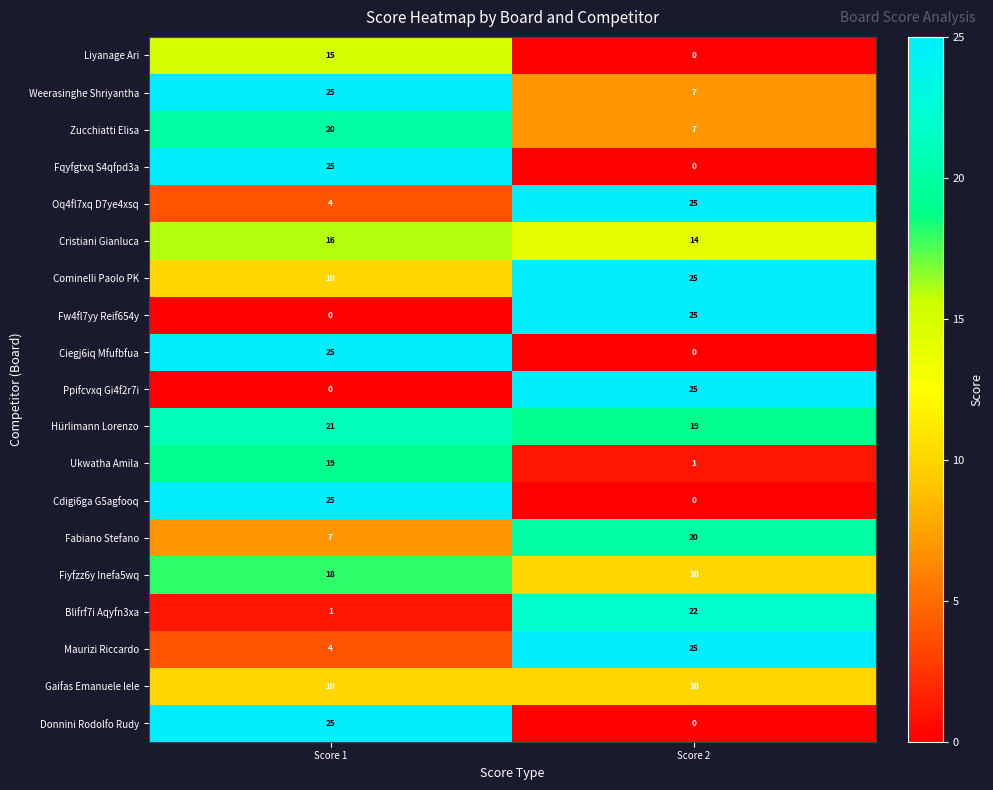

What is the spread (max minus min) of values at Score 2?

25